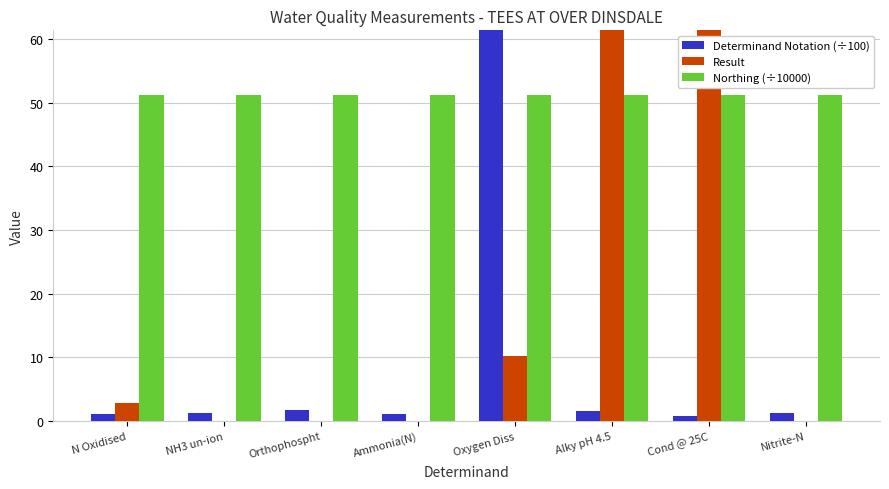

The Northing (÷10000) series shows 51.1 at Nitrite-N. True or false?

True